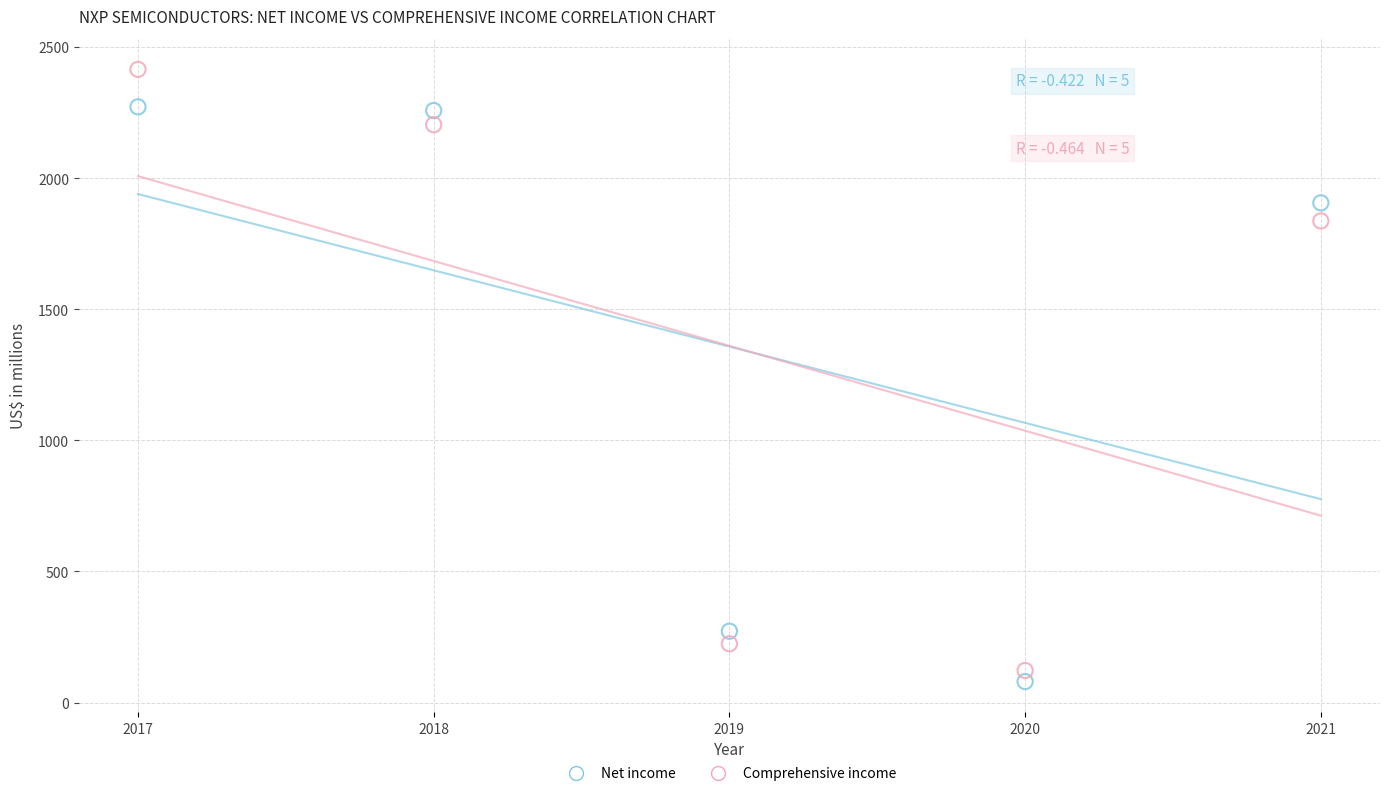

Across all data points, what is the range of Y values (max minus min)?

2335